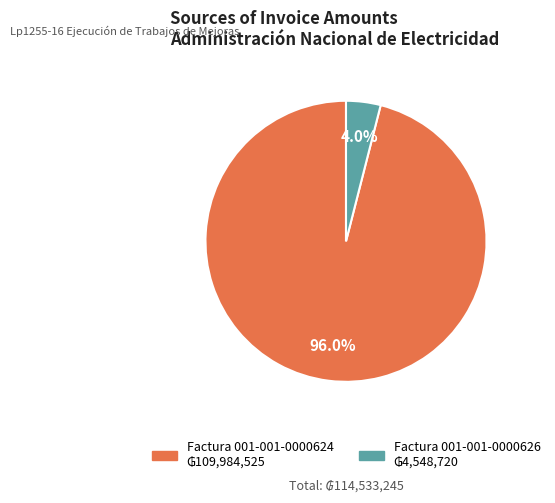

Rank the categories by value from lowest to highest.

Factura 001-001-0000626, Factura 001-001-0000624